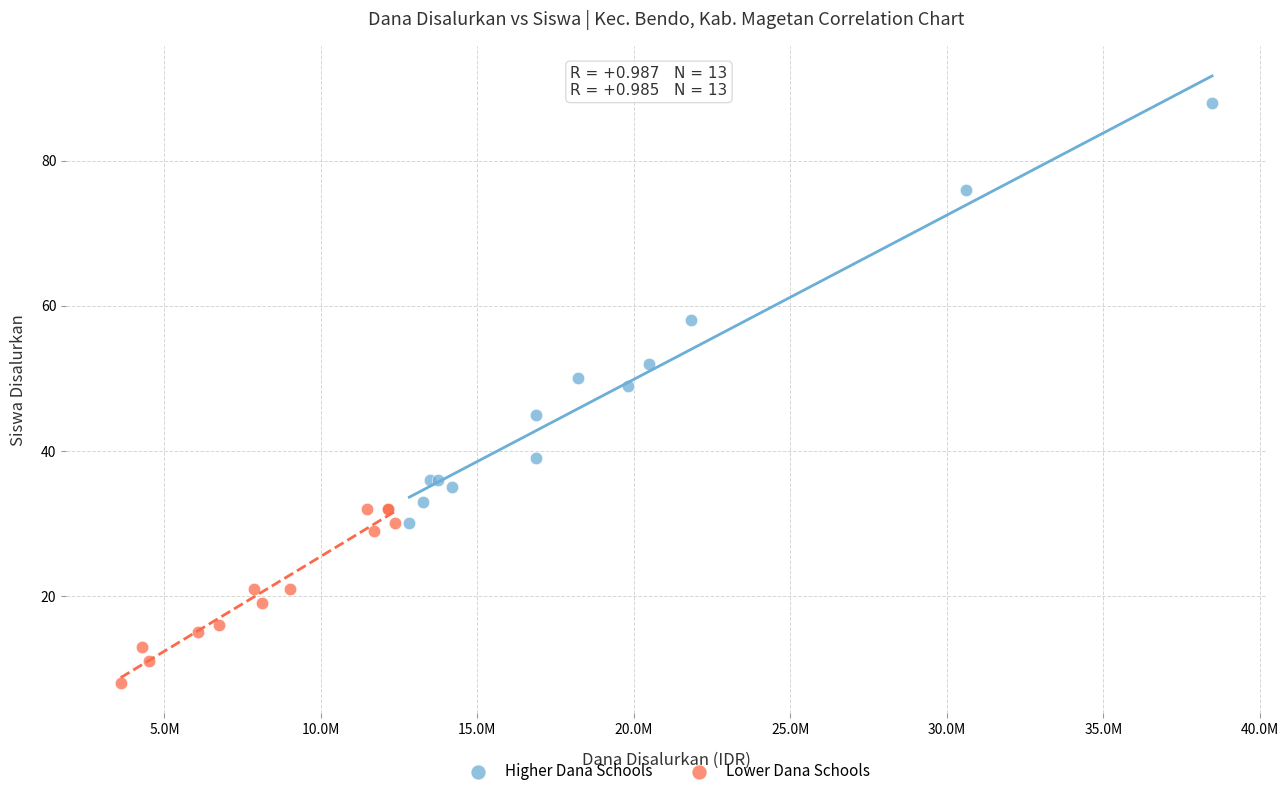

Which series contains the highest Y value?

Higher Dana Schools